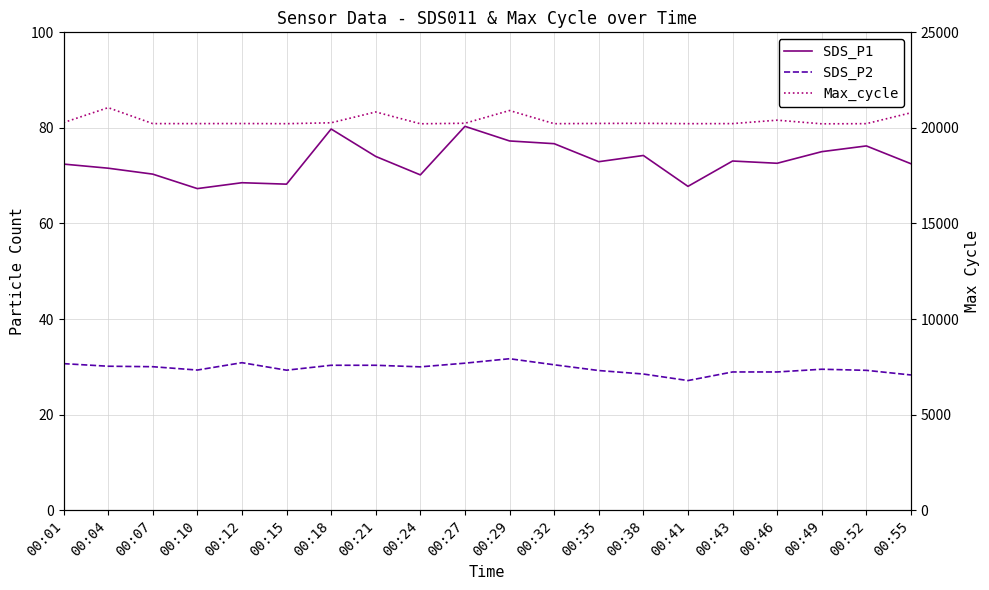

At which category does the chart reach its peak across all series?

00:04